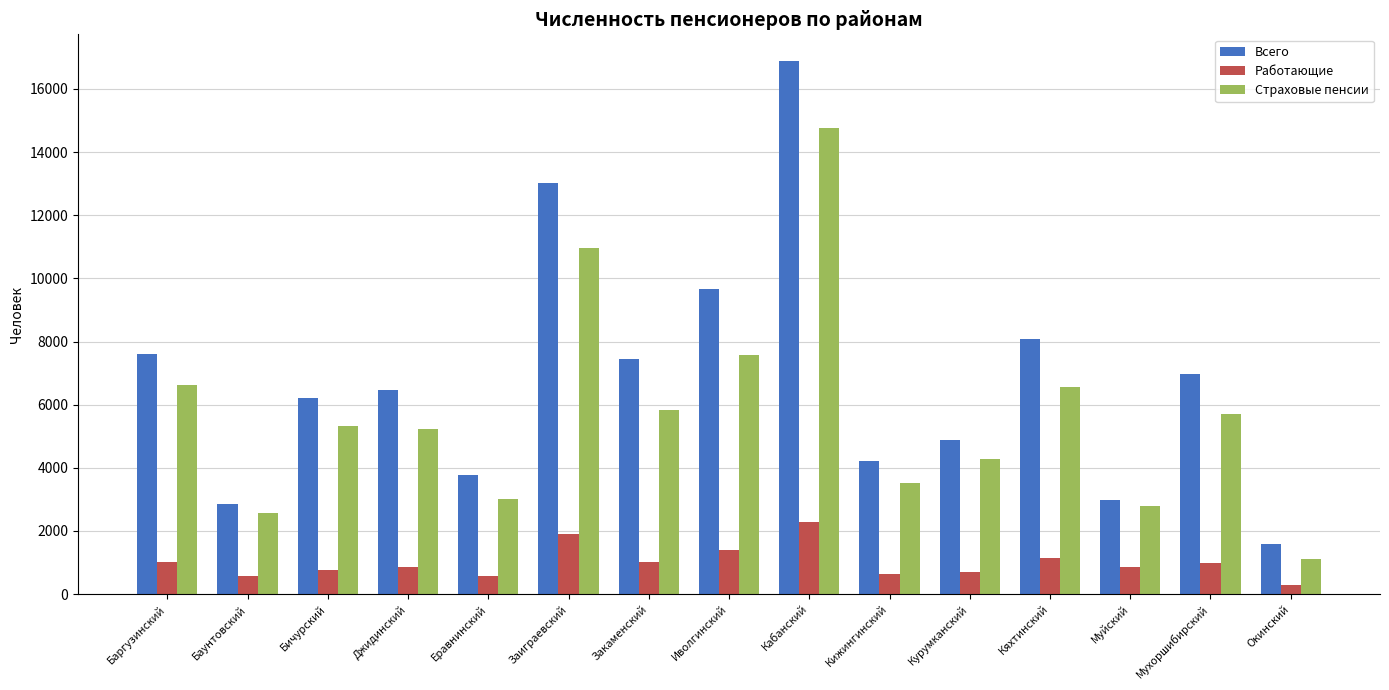

The Работающие series shows 1908 at Заиграевский. True or false?

True